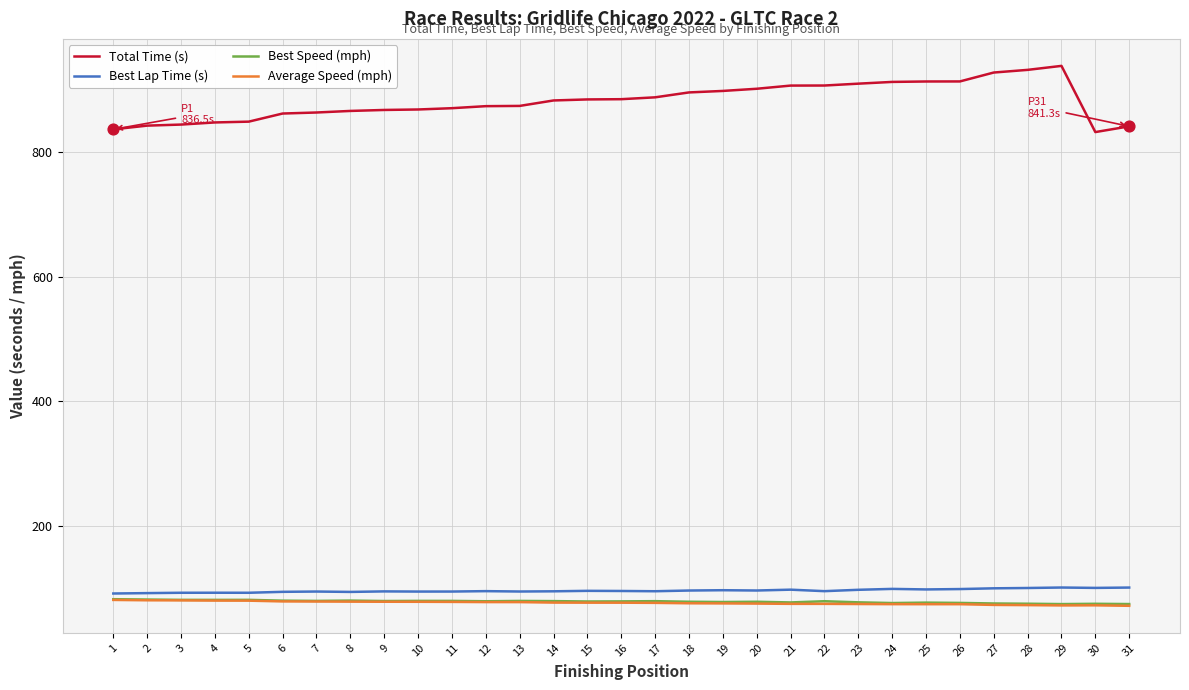

What is the spread (max minus min) of values at 26?

838.9